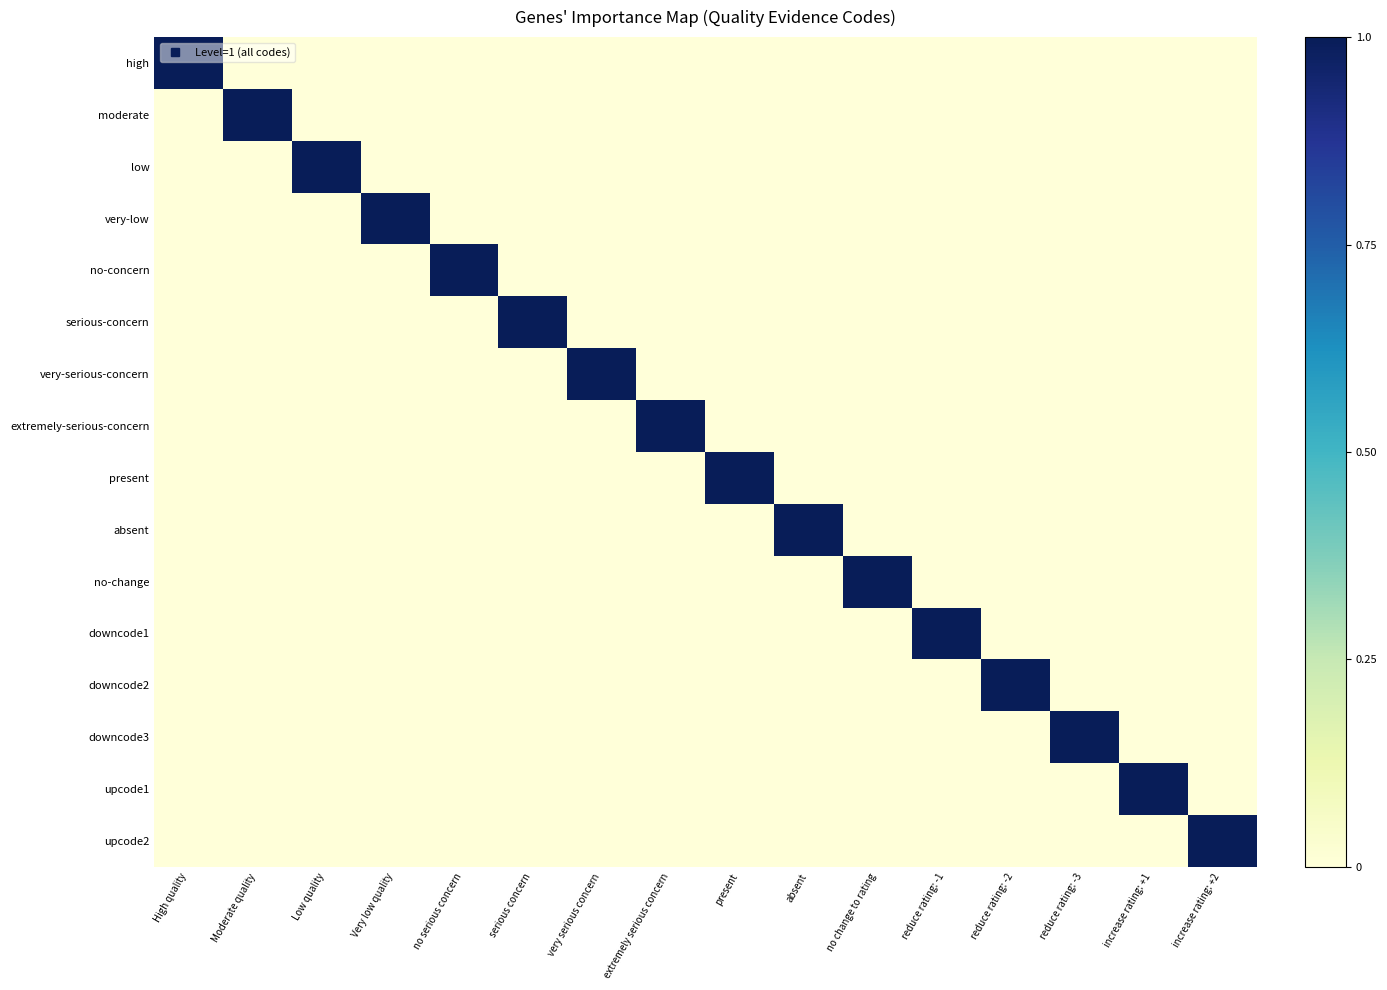

Reading left to right, transcribe all the data shown in this chart.

high: High quality=1	Moderate quality=0	Low quality=0	Very low quality=0	no serious concern=0	serious concern=0	very serious concern=0	extremely serious concern=0	present=0	absent=0	no change to rating=0	reduce rating: -1=0	reduce rating: -2=0	reduce rating: -3=0	increase rating: +1=0	increase rating: +2=0
moderate: High quality=0	Moderate quality=1	Low quality=0	Very low quality=0	no serious concern=0	serious concern=0	very serious concern=0	extremely serious concern=0	present=0	absent=0	no change to rating=0	reduce rating: -1=0	reduce rating: -2=0	reduce rating: -3=0	increase rating: +1=0	increase rating: +2=0
low: High quality=0	Moderate quality=0	Low quality=1	Very low quality=0	no serious concern=0	serious concern=0	very serious concern=0	extremely serious concern=0	present=0	absent=0	no change to rating=0	reduce rating: -1=0	reduce rating: -2=0	reduce rating: -3=0	increase rating: +1=0	increase rating: +2=0
very-low: High quality=0	Moderate quality=0	Low quality=0	Very low quality=1	no serious concern=0	serious concern=0	very serious concern=0	extremely serious concern=0	present=0	absent=0	no change to rating=0	reduce rating: -1=0	reduce rating: -2=0	reduce rating: -3=0	increase rating: +1=0	increase rating: +2=0
no-concern: High quality=0	Moderate quality=0	Low quality=0	Very low quality=0	no serious concern=1	serious concern=0	very serious concern=0	extremely serious concern=0	present=0	absent=0	no change to rating=0	reduce rating: -1=0	reduce rating: -2=0	reduce rating: -3=0	increase rating: +1=0	increase rating: +2=0
serious-concern: High quality=0	Moderate quality=0	Low quality=0	Very low quality=0	no serious concern=0	serious concern=1	very serious concern=0	extremely serious concern=0	present=0	absent=0	no change to rating=0	reduce rating: -1=0	reduce rating: -2=0	reduce rating: -3=0	increase rating: +1=0	increase rating: +2=0
very-serious-concern: High quality=0	Moderate quality=0	Low quality=0	Very low quality=0	no serious concern=0	serious concern=0	very serious concern=1	extremely serious concern=0	present=0	absent=0	no change to rating=0	reduce rating: -1=0	reduce rating: -2=0	reduce rating: -3=0	increase rating: +1=0	increase rating: +2=0
extremely-serious-concern: High quality=0	Moderate quality=0	Low quality=0	Very low quality=0	no serious concern=0	serious concern=0	very serious concern=0	extremely serious concern=1	present=0	absent=0	no change to rating=0	reduce rating: -1=0	reduce rating: -2=0	reduce rating: -3=0	increase rating: +1=0	increase rating: +2=0
present: High quality=0	Moderate quality=0	Low quality=0	Very low quality=0	no serious concern=0	serious concern=0	very serious concern=0	extremely serious concern=0	present=1	absent=0	no change to rating=0	reduce rating: -1=0	reduce rating: -2=0	reduce rating: -3=0	increase rating: +1=0	increase rating: +2=0
absent: High quality=0	Moderate quality=0	Low quality=0	Very low quality=0	no serious concern=0	serious concern=0	very serious concern=0	extremely serious concern=0	present=0	absent=1	no change to rating=0	reduce rating: -1=0	reduce rating: -2=0	reduce rating: -3=0	increase rating: +1=0	increase rating: +2=0
no-change: High quality=0	Moderate quality=0	Low quality=0	Very low quality=0	no serious concern=0	serious concern=0	very serious concern=0	extremely serious concern=0	present=0	absent=0	no change to rating=1	reduce rating: -1=0	reduce rating: -2=0	reduce rating: -3=0	increase rating: +1=0	increase rating: +2=0
downcode1: High quality=0	Moderate quality=0	Low quality=0	Very low quality=0	no serious concern=0	serious concern=0	very serious concern=0	extremely serious concern=0	present=0	absent=0	no change to rating=0	reduce rating: -1=1	reduce rating: -2=0	reduce rating: -3=0	increase rating: +1=0	increase rating: +2=0
downcode2: High quality=0	Moderate quality=0	Low quality=0	Very low quality=0	no serious concern=0	serious concern=0	very serious concern=0	extremely serious concern=0	present=0	absent=0	no change to rating=0	reduce rating: -1=0	reduce rating: -2=1	reduce rating: -3=0	increase rating: +1=0	increase rating: +2=0
downcode3: High quality=0	Moderate quality=0	Low quality=0	Very low quality=0	no serious concern=0	serious concern=0	very serious concern=0	extremely serious concern=0	present=0	absent=0	no change to rating=0	reduce rating: -1=0	reduce rating: -2=0	reduce rating: -3=1	increase rating: +1=0	increase rating: +2=0
upcode1: High quality=0	Moderate quality=0	Low quality=0	Very low quality=0	no serious concern=0	serious concern=0	very serious concern=0	extremely serious concern=0	present=0	absent=0	no change to rating=0	reduce rating: -1=0	reduce rating: -2=0	reduce rating: -3=0	increase rating: +1=1	increase rating: +2=0
upcode2: High quality=0	Moderate quality=0	Low quality=0	Very low quality=0	no serious concern=0	serious concern=0	very serious concern=0	extremely serious concern=0	present=0	absent=0	no change to rating=0	reduce rating: -1=0	reduce rating: -2=0	reduce rating: -3=0	increase rating: +1=0	increase rating: +2=1